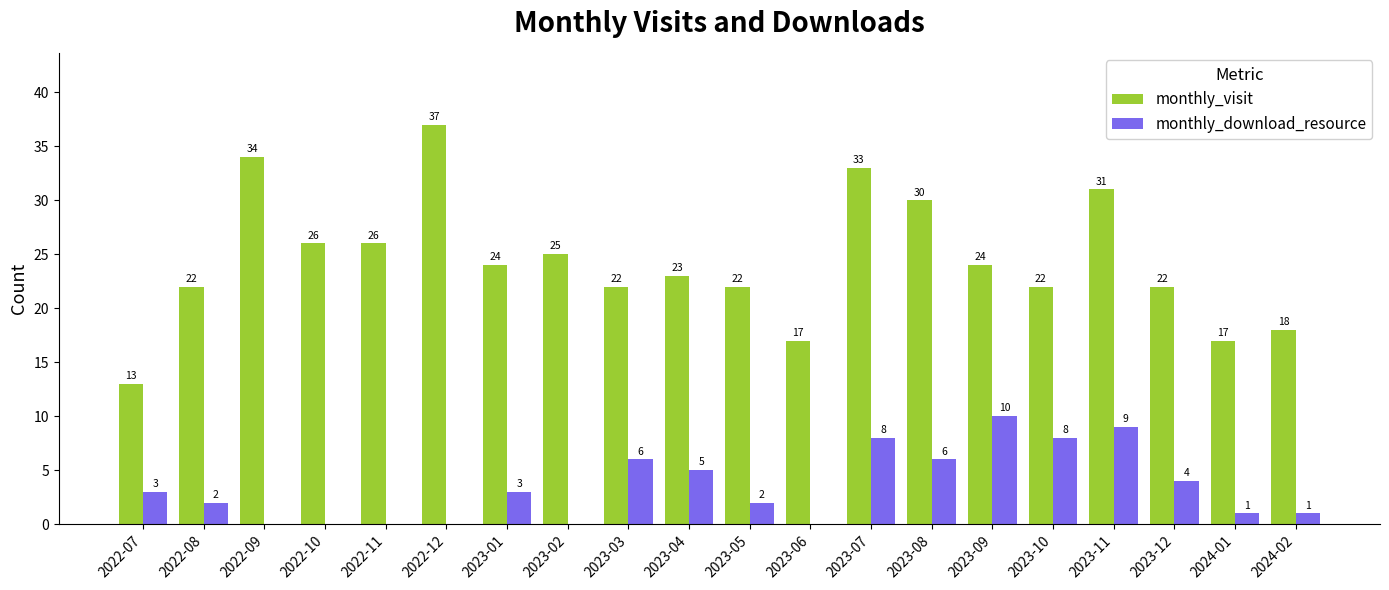

Reading left to right, extract all data points from this chart.

monthly_visit: 13	22	34	26	26	37	24	25	22	23	22	17	33	30	24	22	31	22	17	18
monthly_download_resource: 3	2	0	0	0	0	3	0	6	5	2	0	8	6	10	8	9	4	1	1